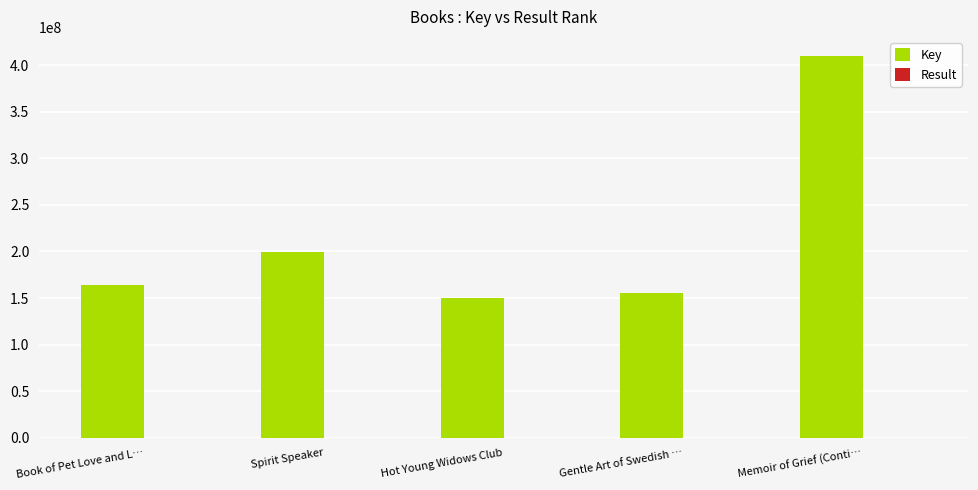

What is the sum of the Key values at Book of Pet Love and L… and Gentle Art of Swedish …?

319681762